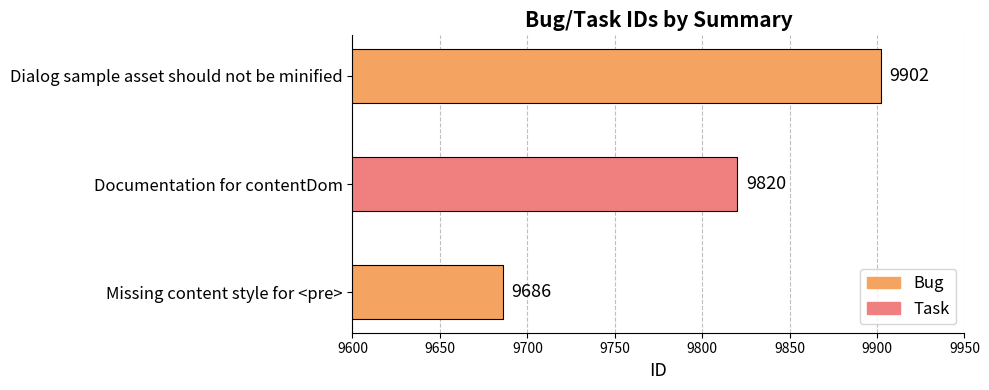

The chart shows a value of 9820 at Documentation for contentDom. True or false?

True